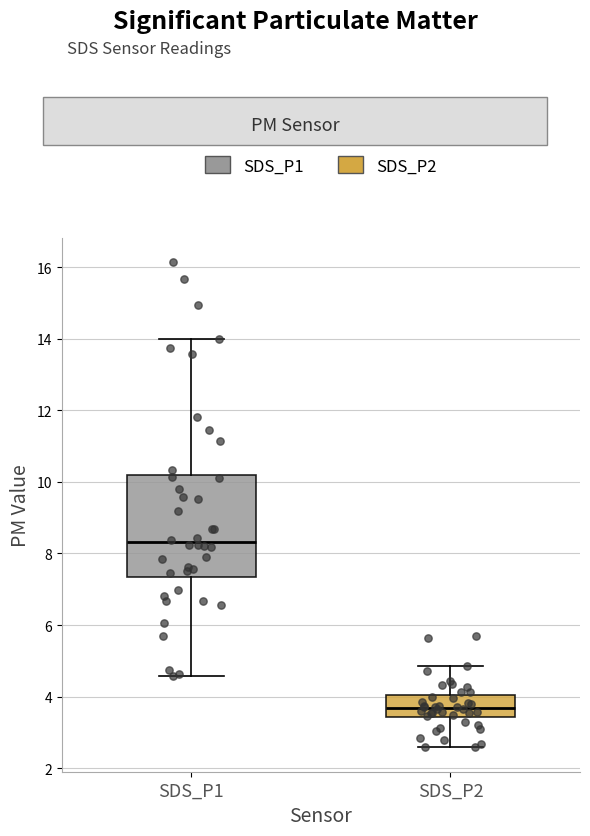

Comparing the boxes themselves (not the whiskers), which one is the tallest?

SDS_P1